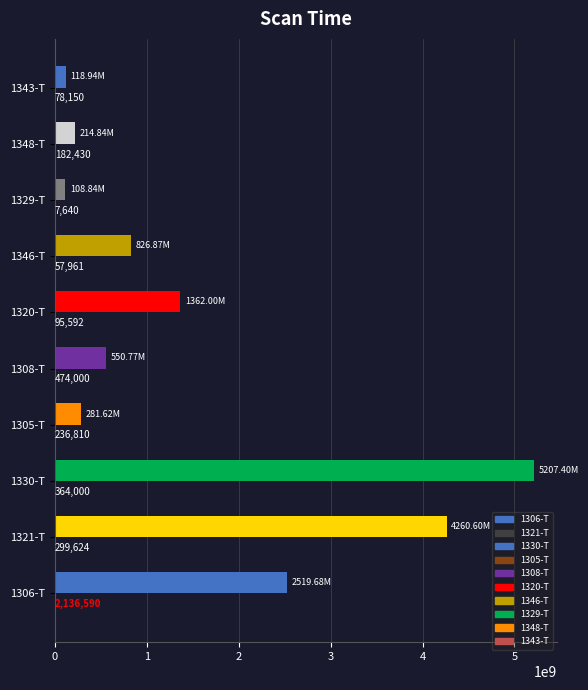

How many data points does each series have?

10